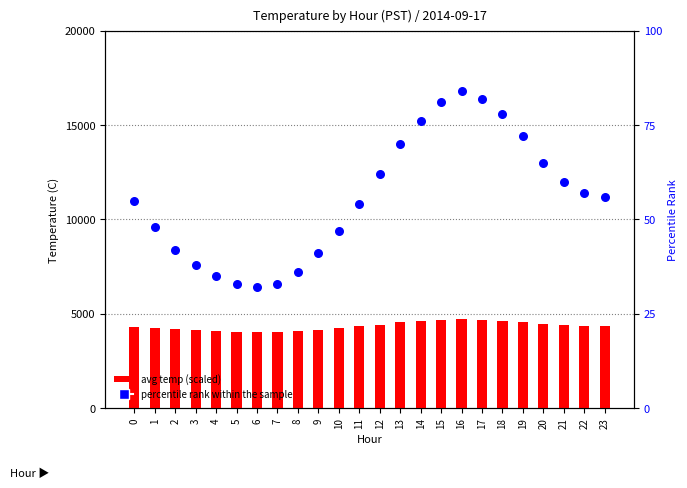

Which series contains the highest Y value?

avg temp (scaled)